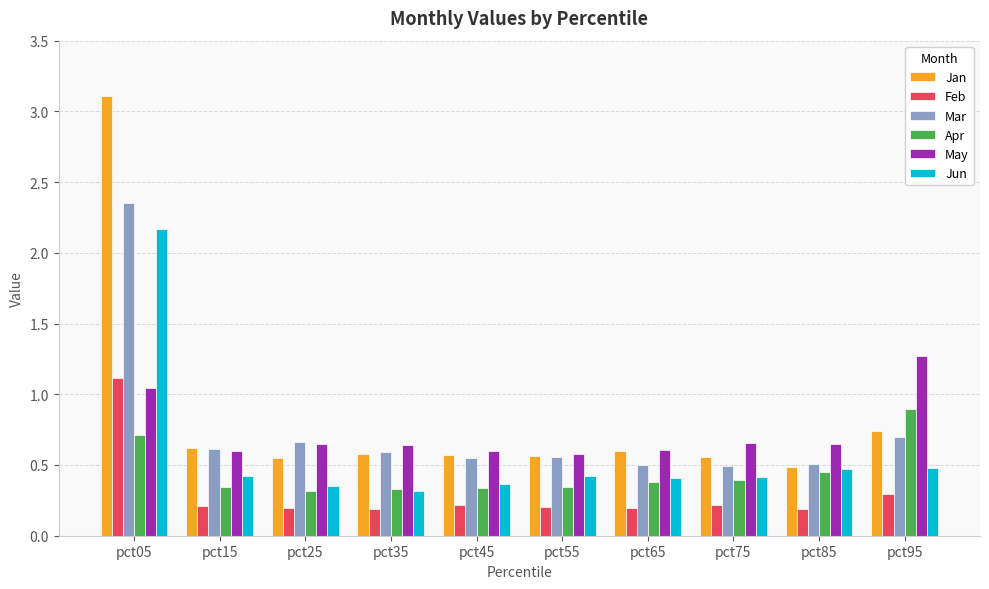

What is the total value across all series at pct45?

2.6